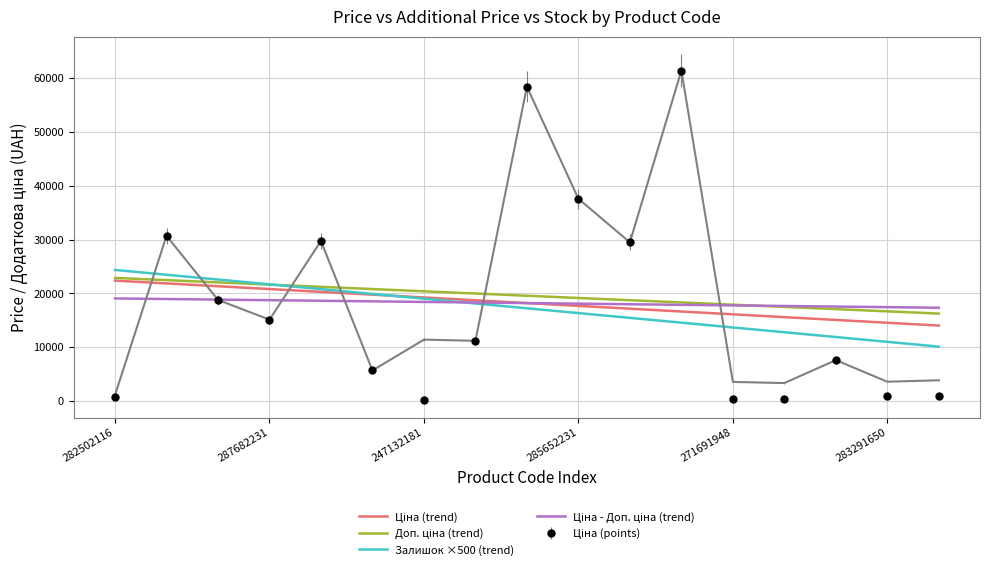

What is the smallest value displayed?

114.1